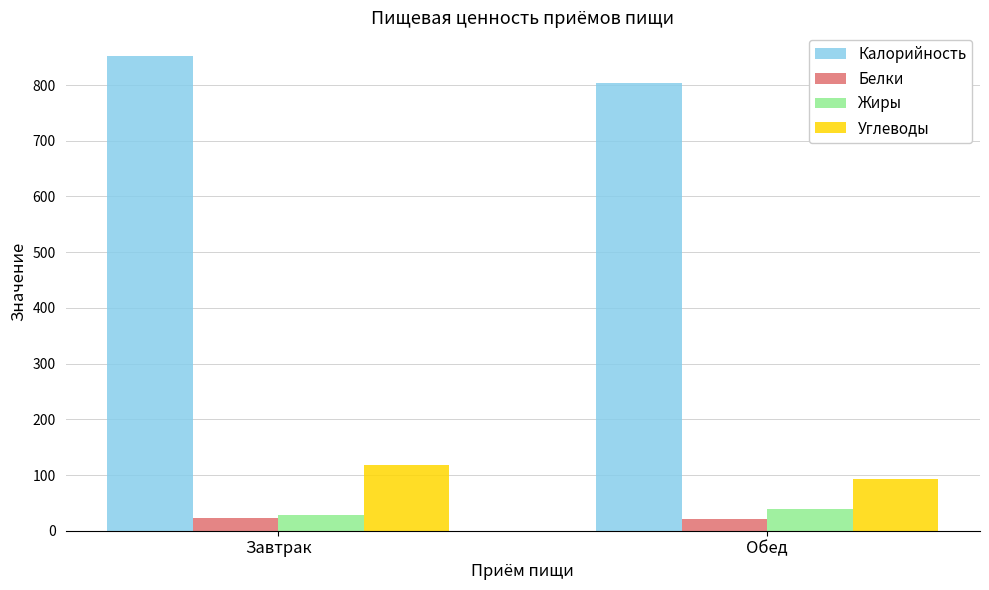

What is the sum of the Углеводы values at Завтрак and Обед?

210.8